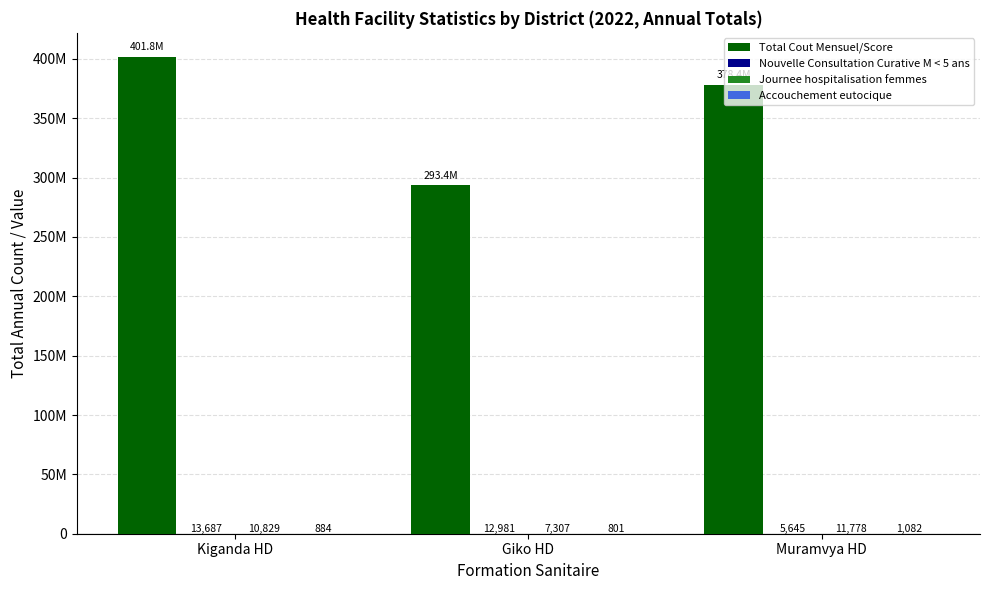

The Nouvelle Consultation Curative M < 5 ans series shows 5645 at Muramvya HD. True or false?

True